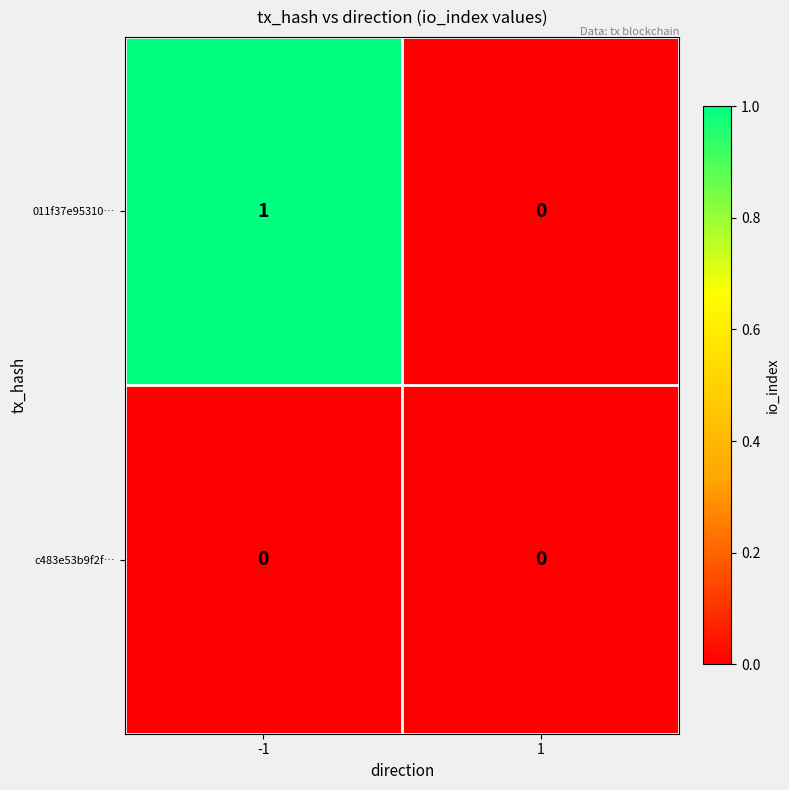

Rank the categories by 011f37e95310… value from highest to lowest.

-1, 1